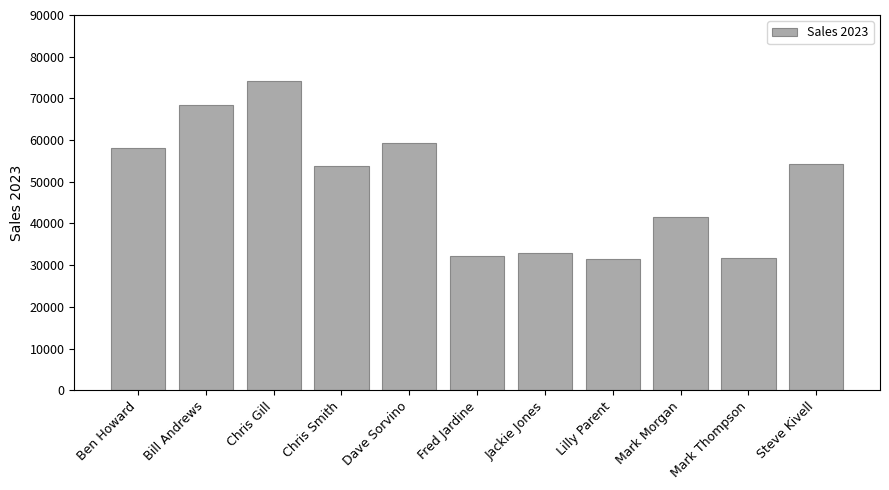

How many bars are there in total?

11